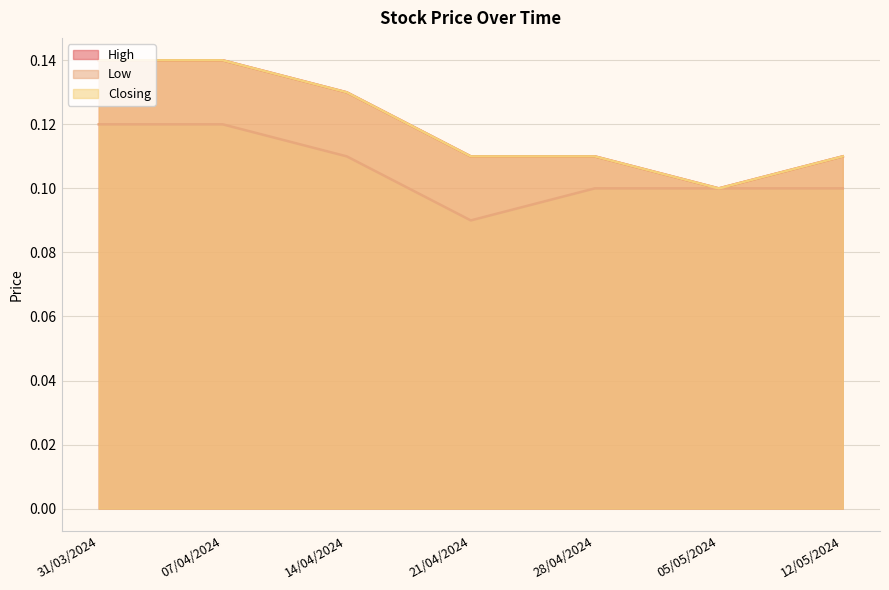

Which series has the widest spread of values?

High